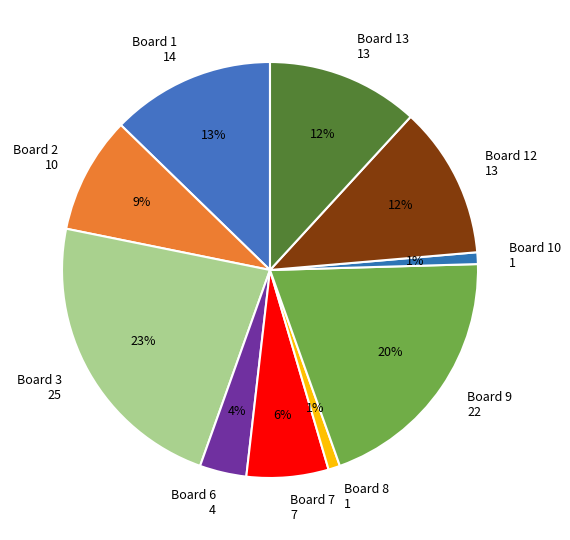

Which has a higher value, Board 10 1 or Board 6 4?

Board 6 4